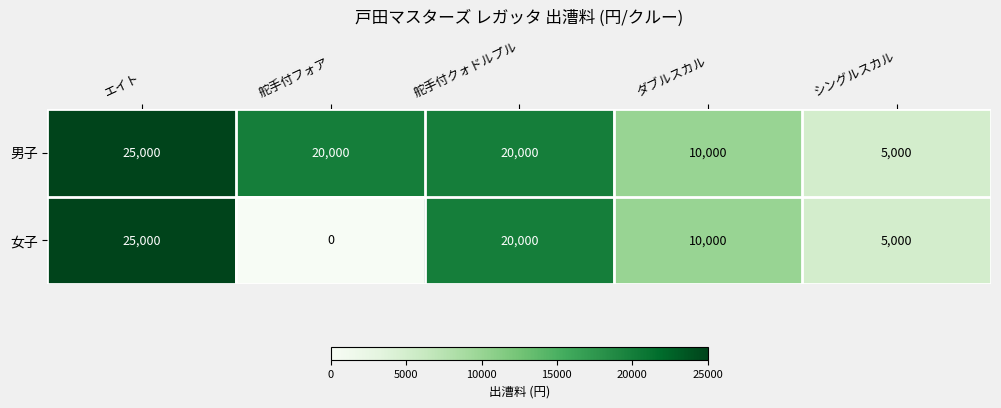

Reading left to right, extract all data points from this chart.

男子: エイト=25000	舵手付フォア=20000	舵手付クォドルプル=20000	ダブルスカル=10000	シングルスカル=5000
女子: エイト=25000	舵手付フォア=0	舵手付クォドルプル=20000	ダブルスカル=10000	シングルスカル=5000